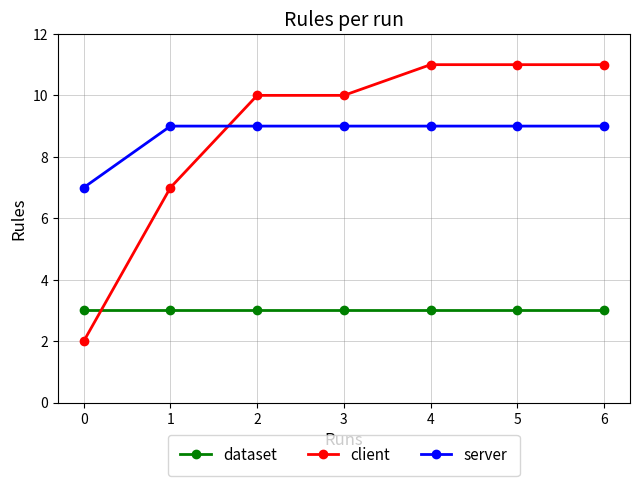

Which series has the largest total across all categories?

client